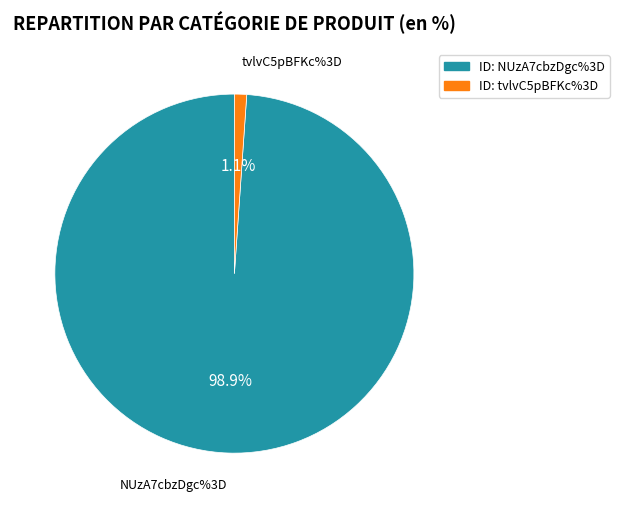

To the nearest percent, what is the average slice percentage?

50%